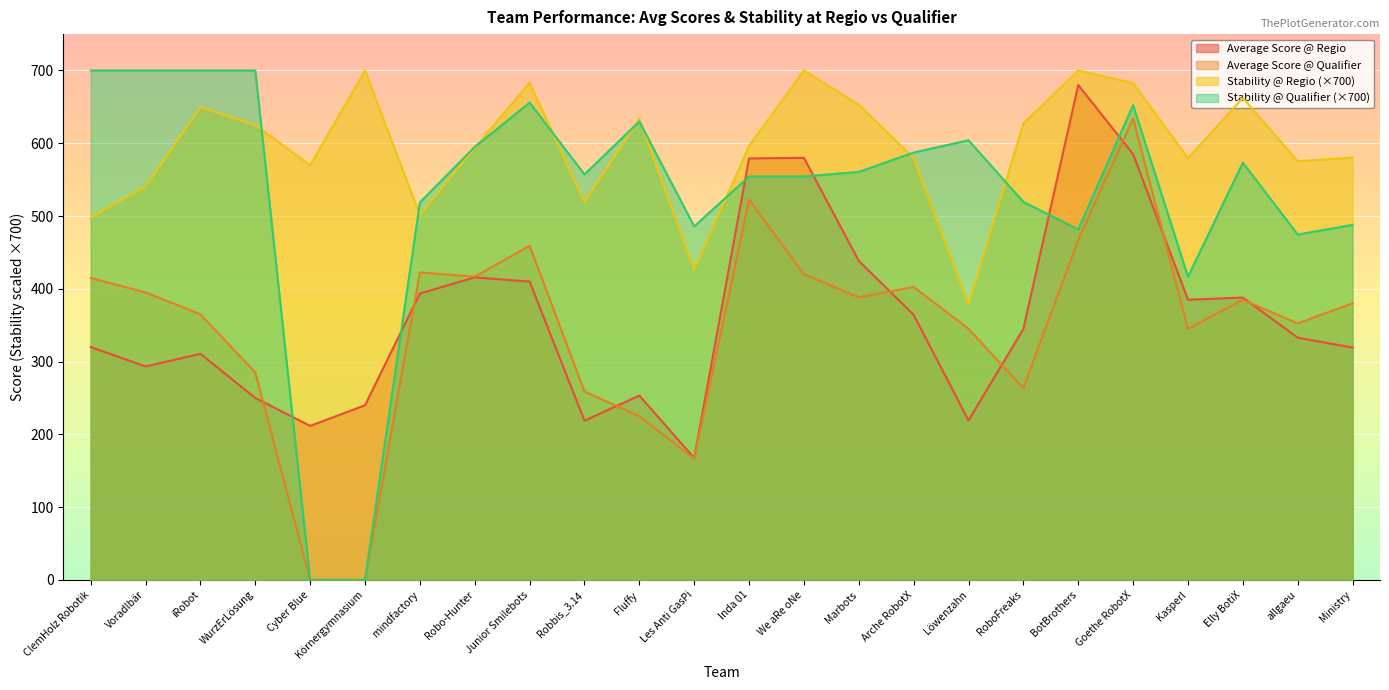

Rank the series at Löwenzahn from lowest to highest value.

Average Score @ Regio, Average Score @ Qualifier, Stability @ Regio (×700), Stability @ Qualifier (×700)